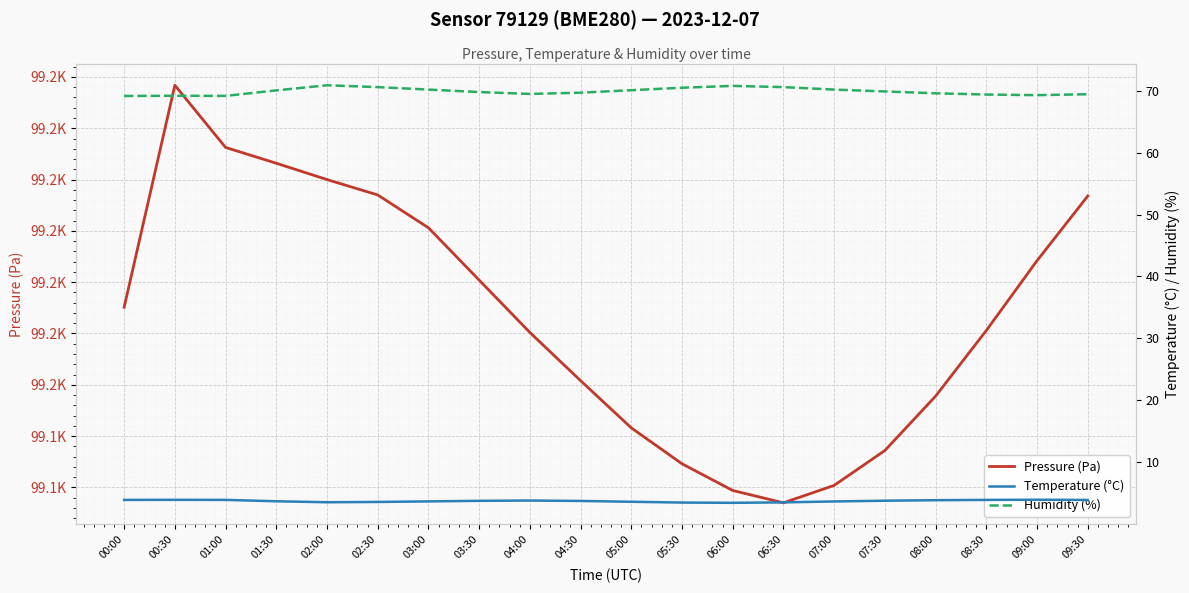

Which has a higher value, 04:00 or 07:30?

04:00